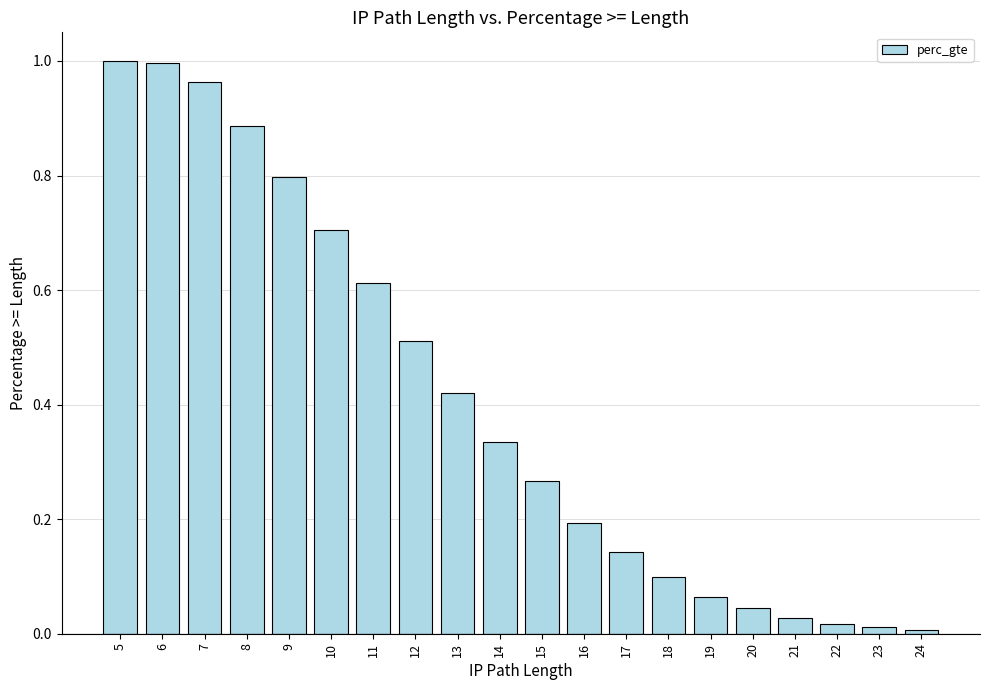

True or false: the data shows 1.0 at 7.

True